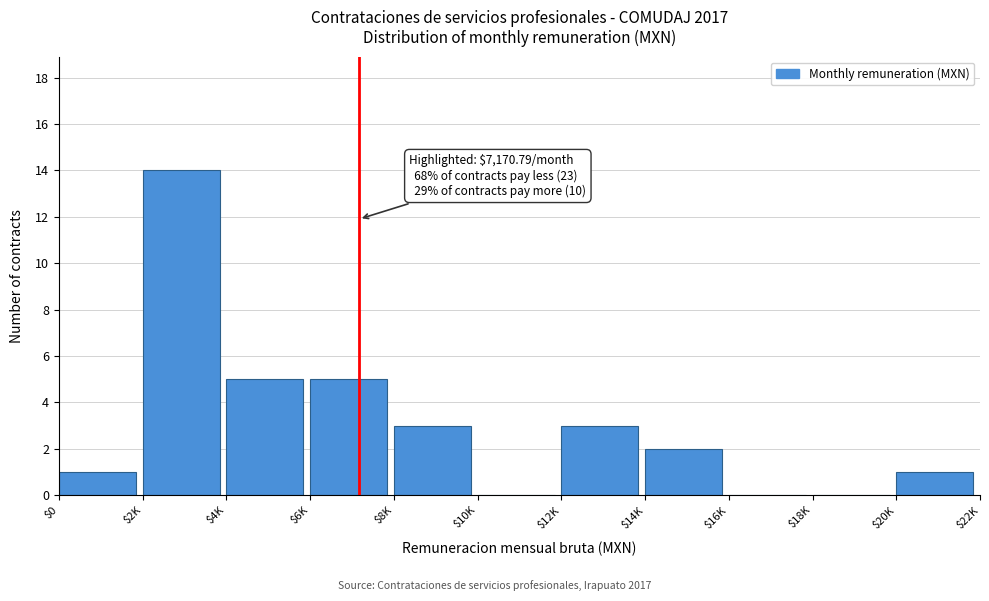

What is the sum of all values?

34